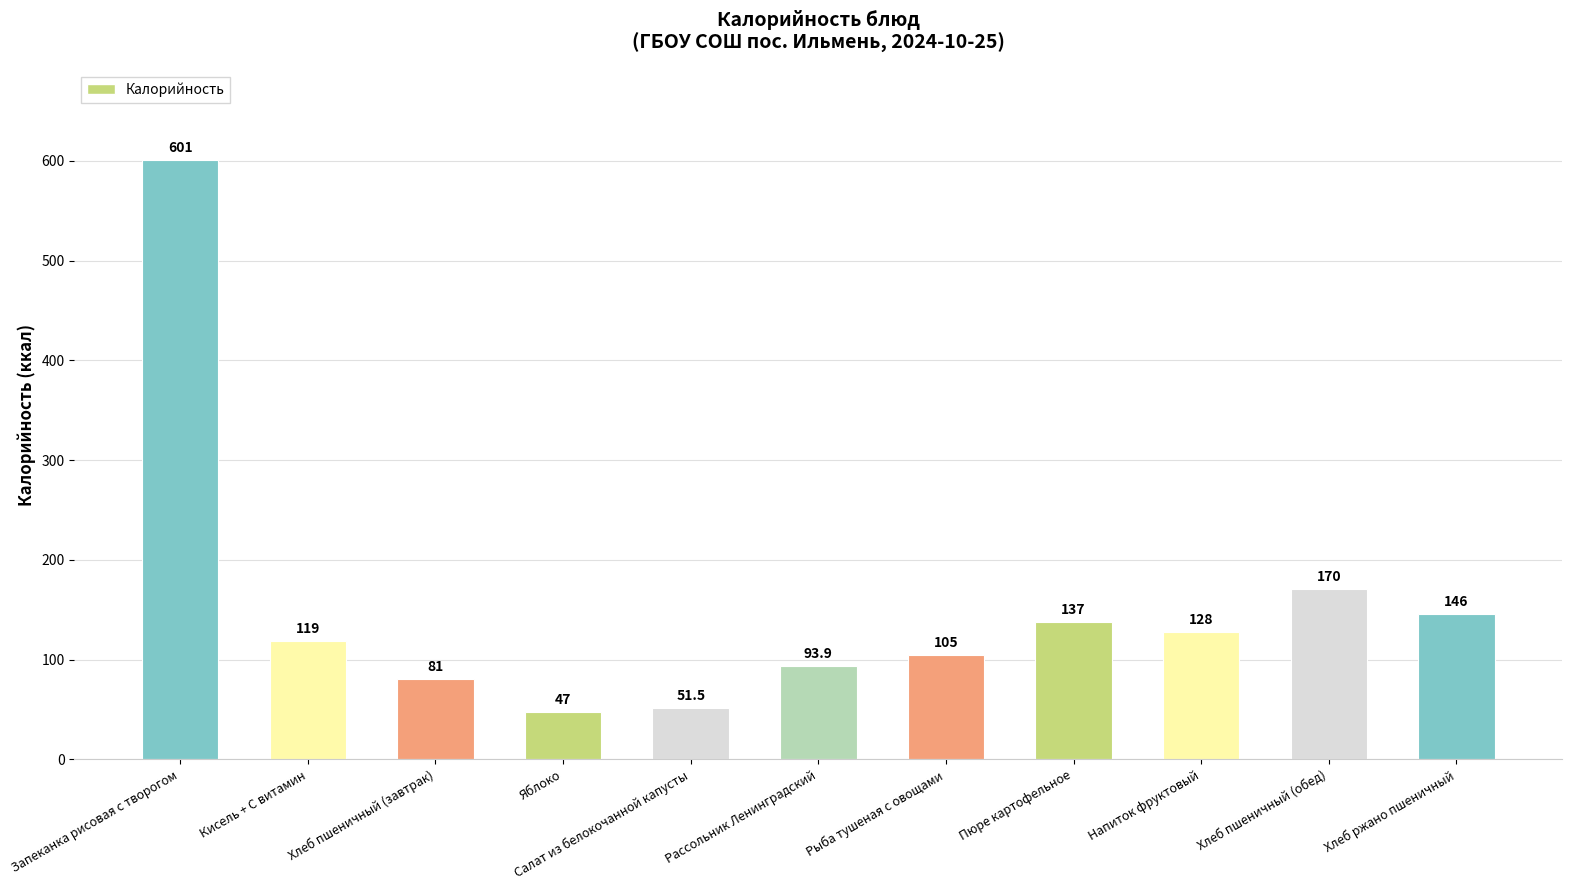

Where is the data nearest to the value 324?

Хлеб пшеничный (обед)